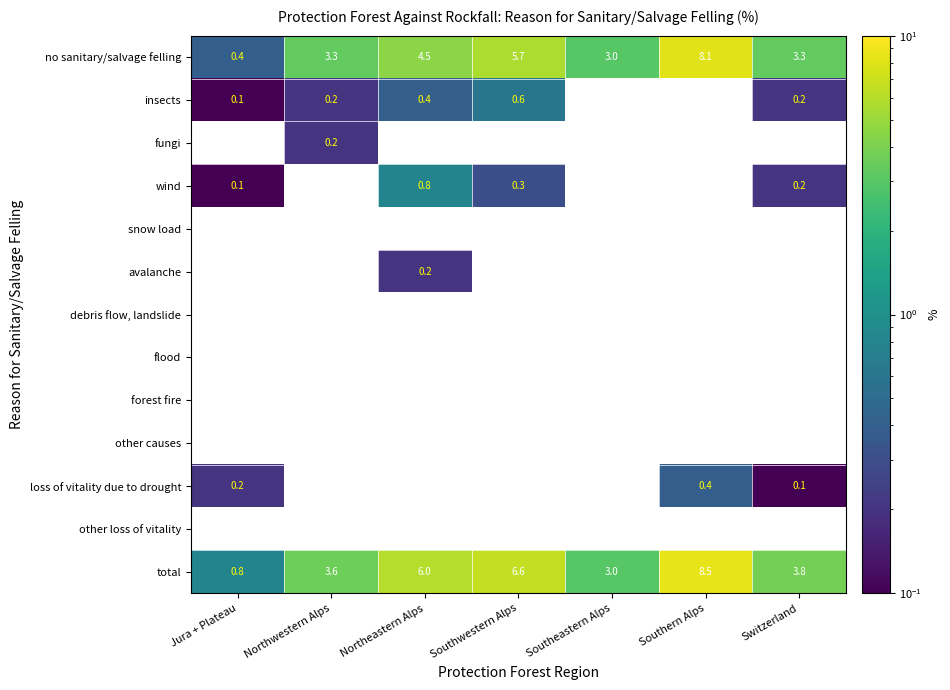

What is the sum of all no sanitary/salvage felling values?

28.3